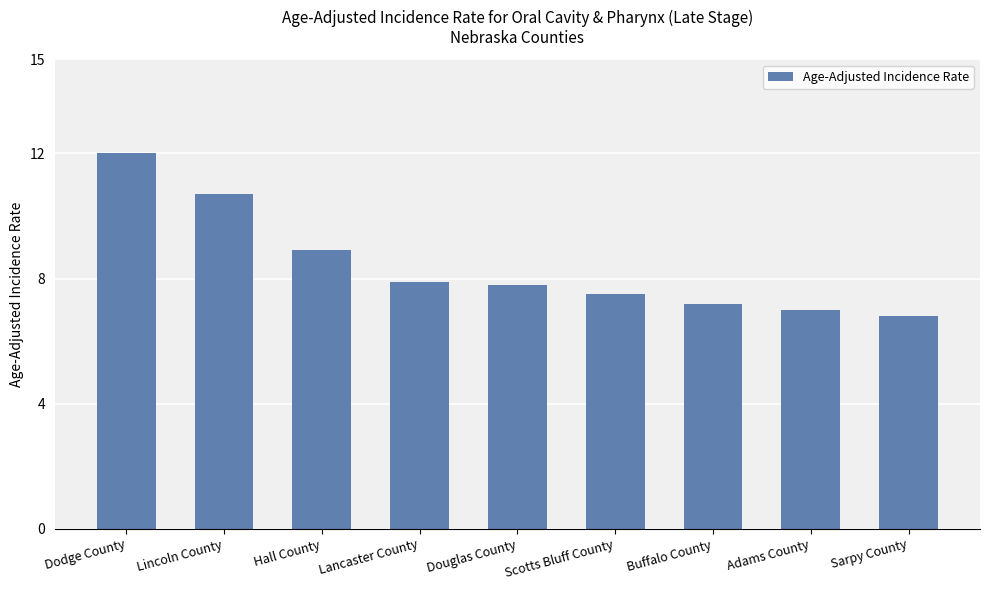

True or false: the data shows 1.4 at Sarpy County.

False